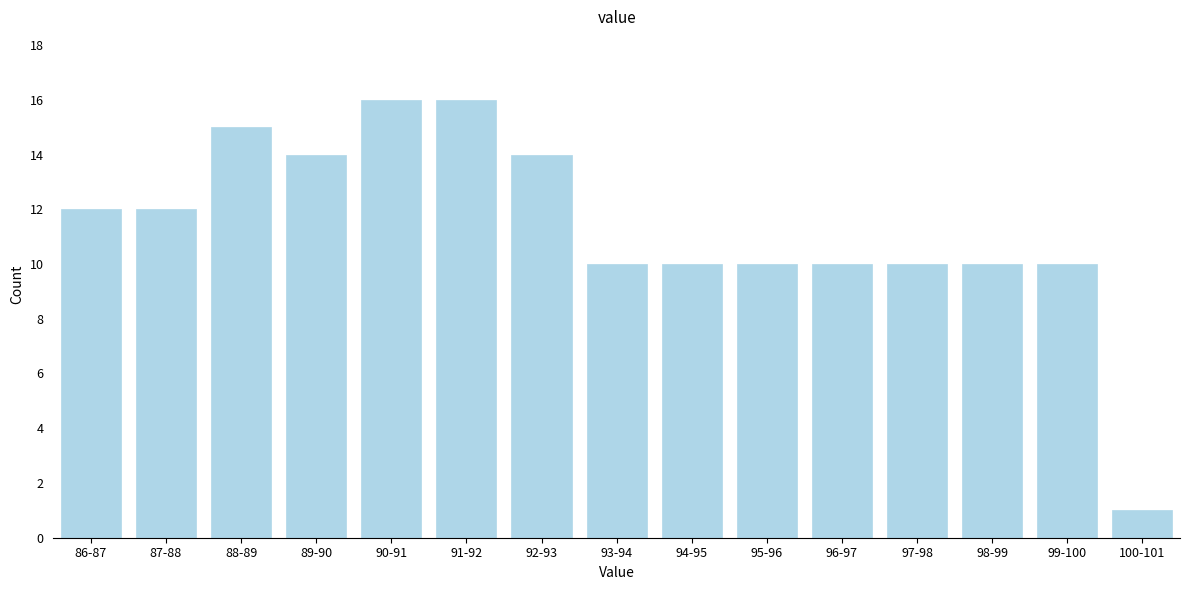

Reading left to right, list all the values displayed in this chart.

12	12	15	14	16	16	14	10	10	10	10	10	10	10	1